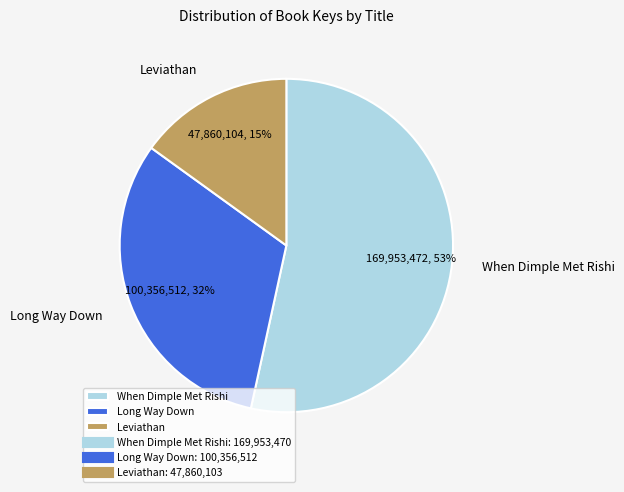

The Leviathan slice represents 15% of the pie. True or false?

True